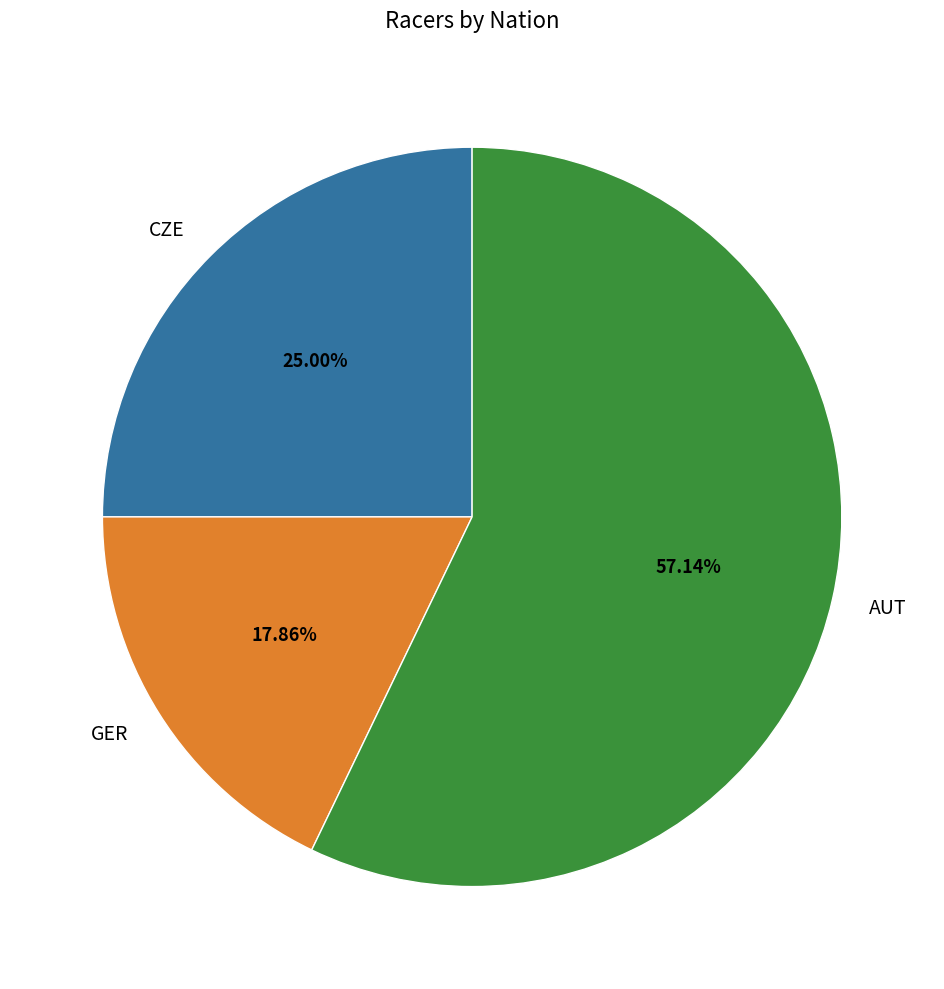

Does GER represent more than half of the total?

No